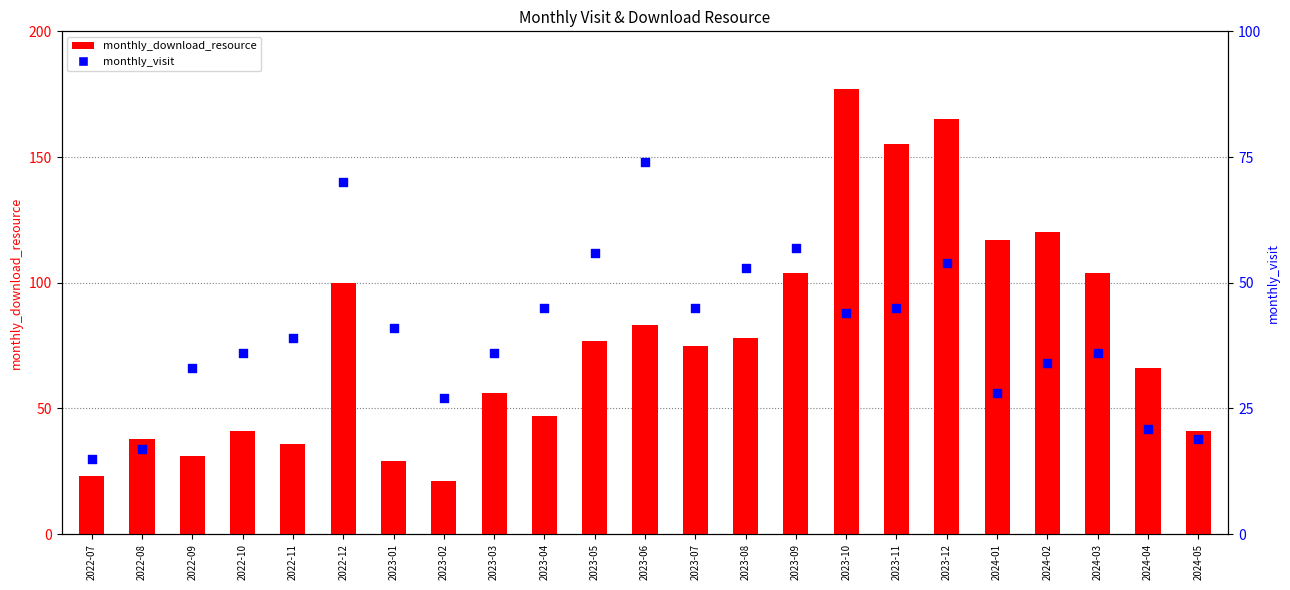

Which series has the largest Y range (max minus min)?

monthly_download_resource